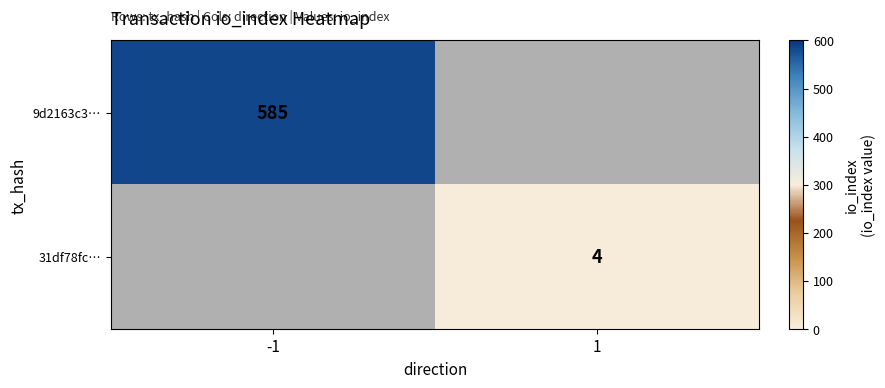

True or false: 31df78fc… has a value of 2 at 1.

False